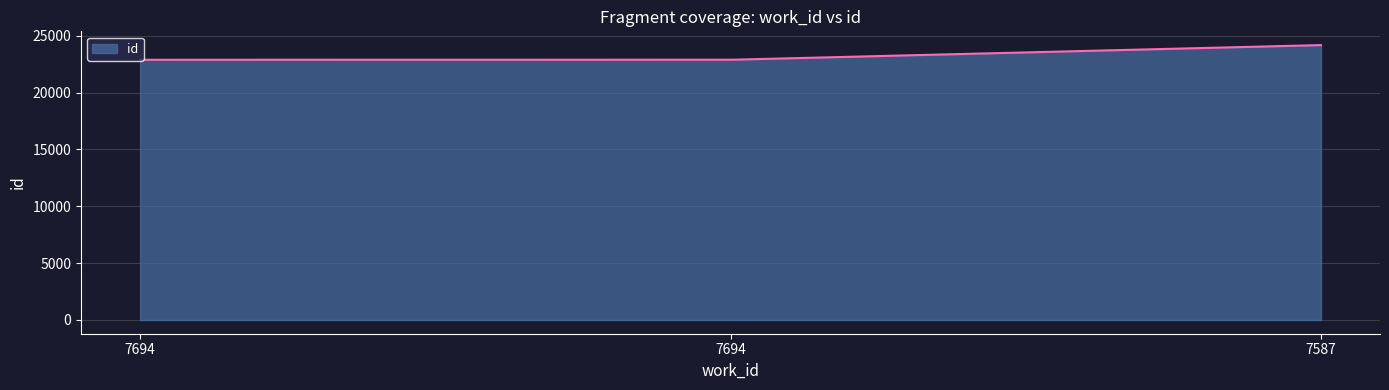

What is the difference between the maximum and minimum values?

1291.0